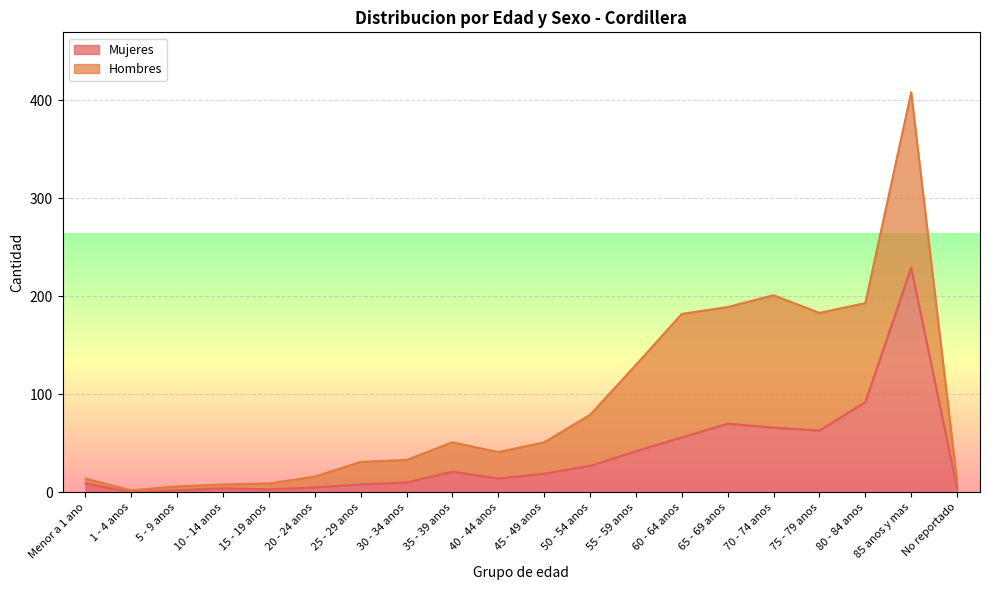

How many values are above zero?

19